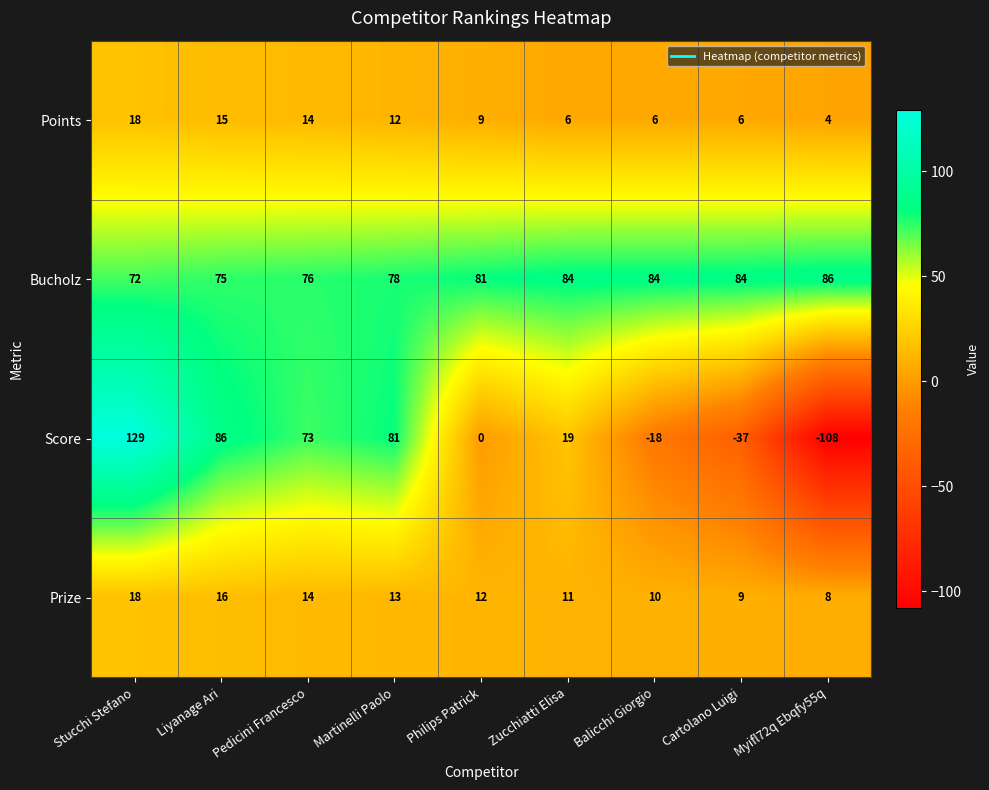

What is the sum of all Score values?

225